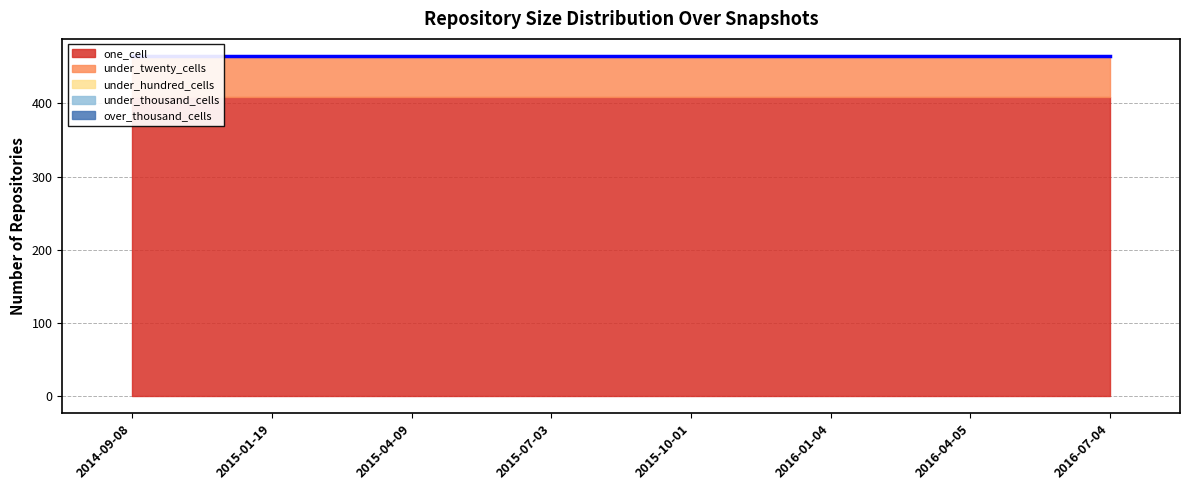

What position from the left is 2015-07-03?

4